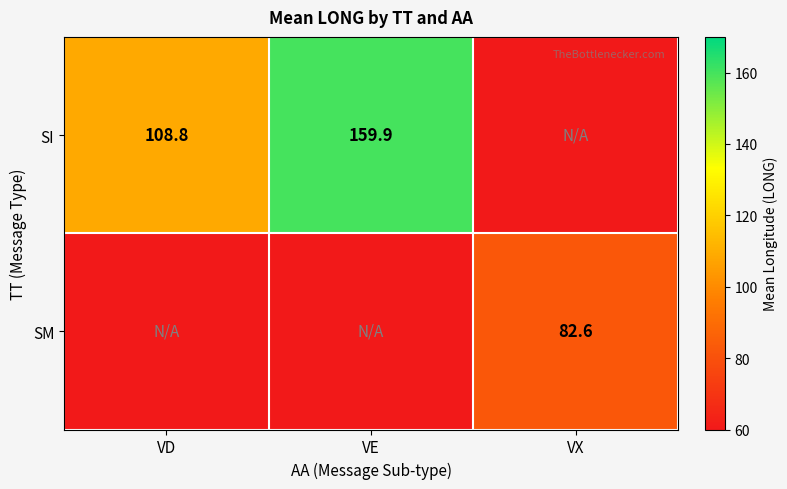

The value of SI at VD is 70.9. True or false?

False